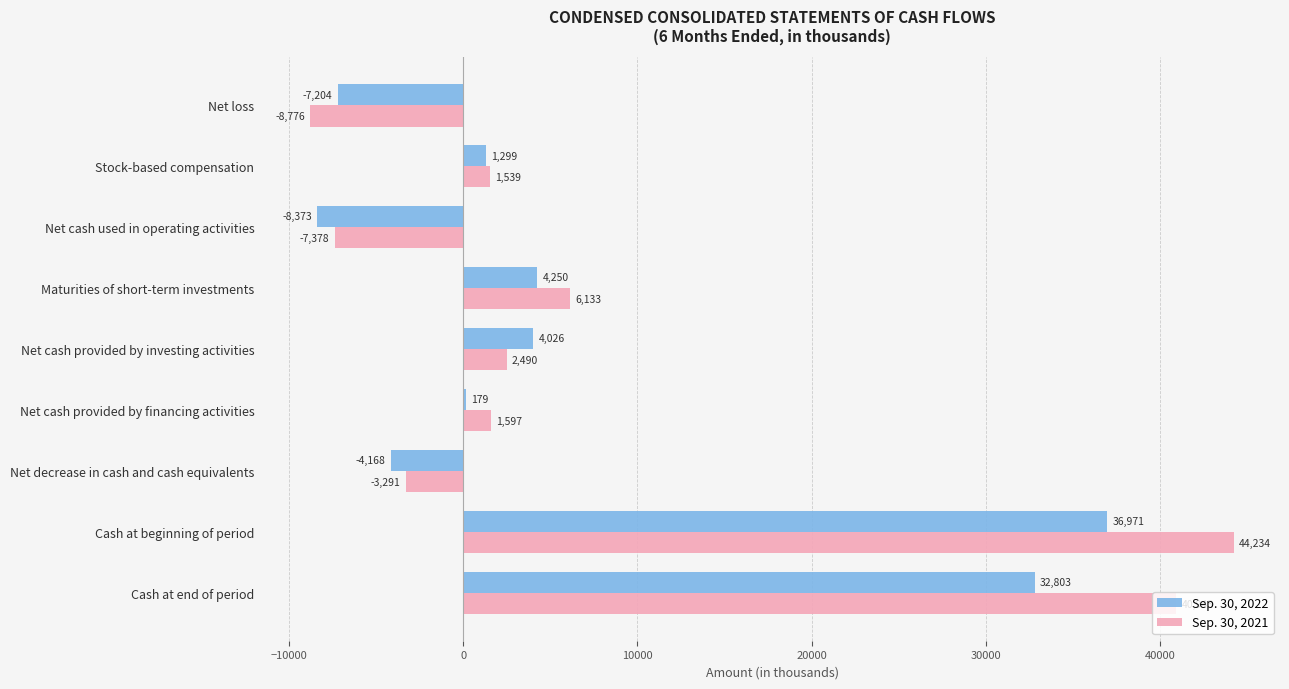

What is the average value of the Sep. 30, 2022 series?

6643